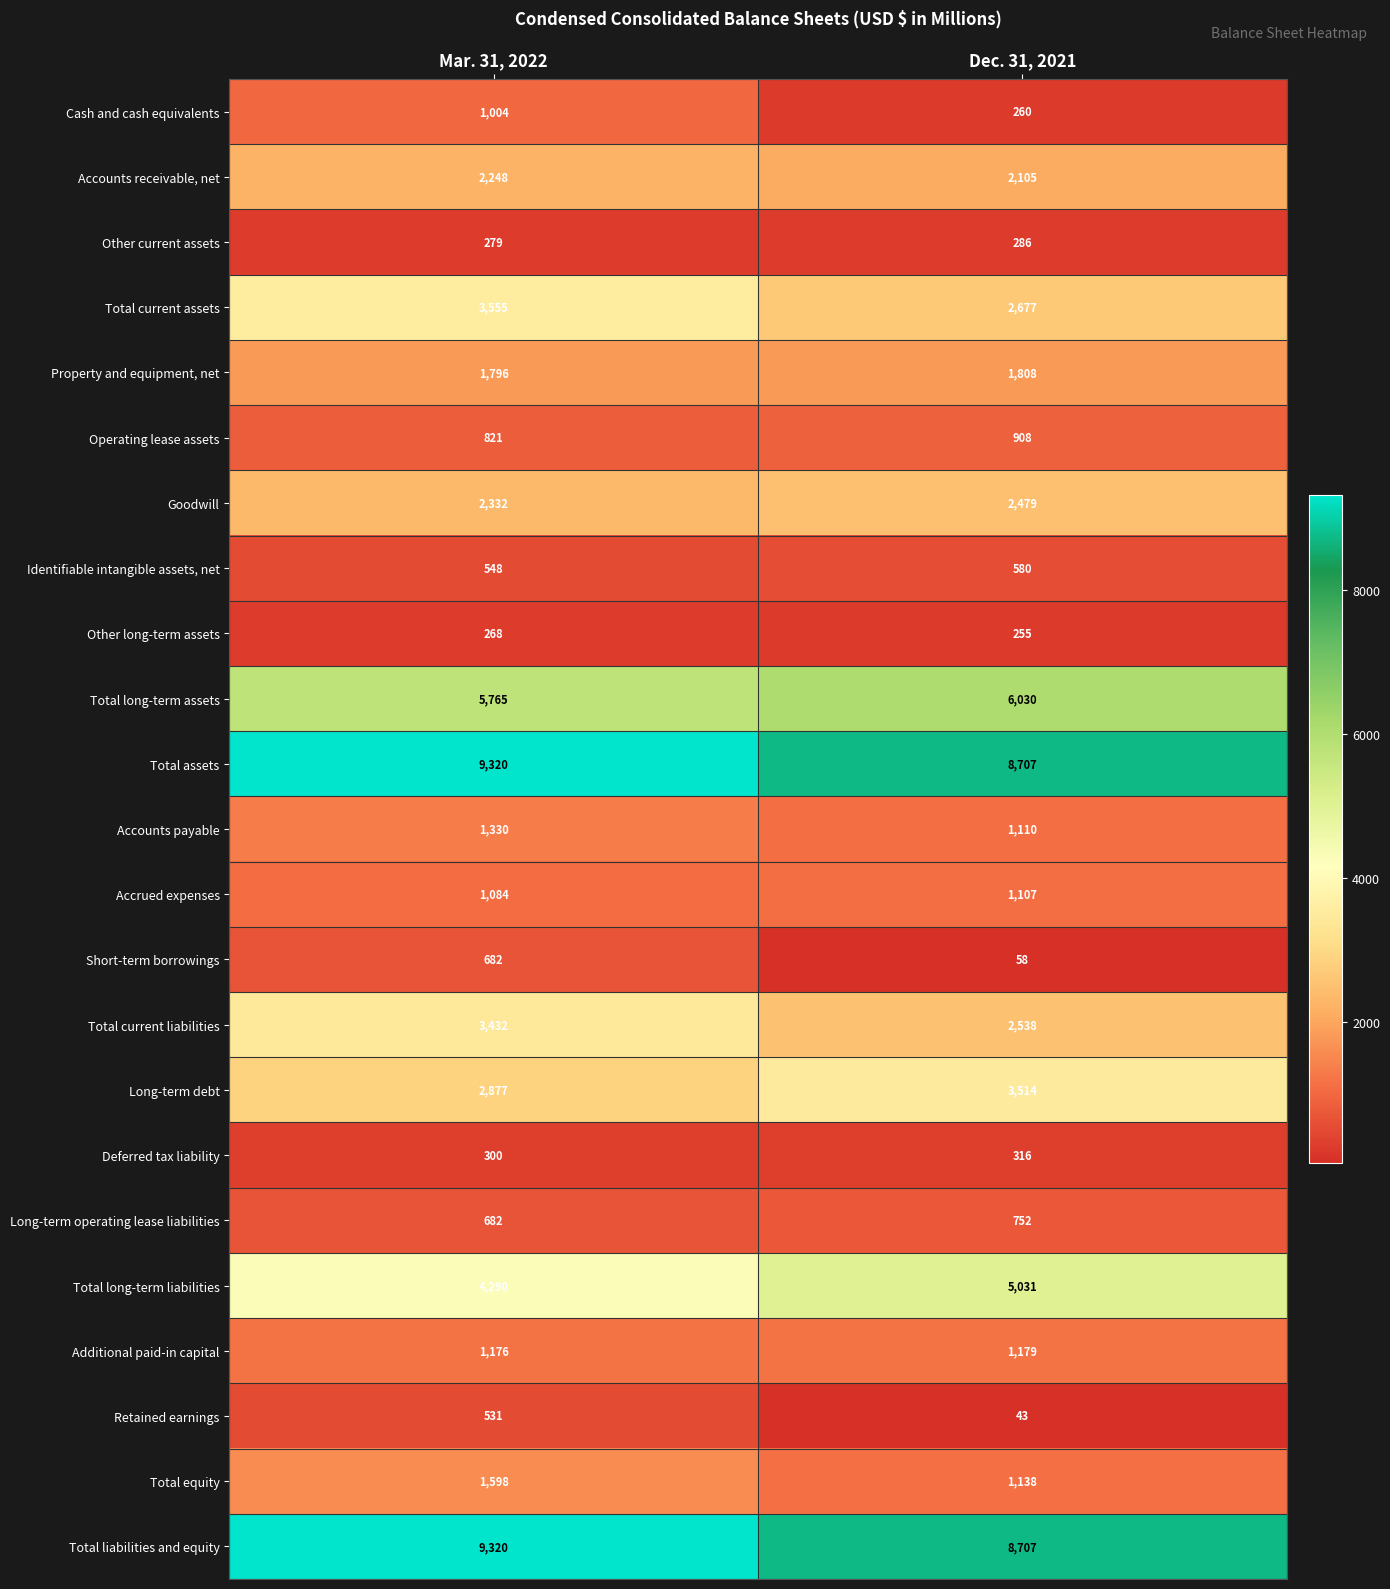

What is the sum of the Property and equipment, net values at Mar. 31, 2022 and Dec. 31, 2021?

3604